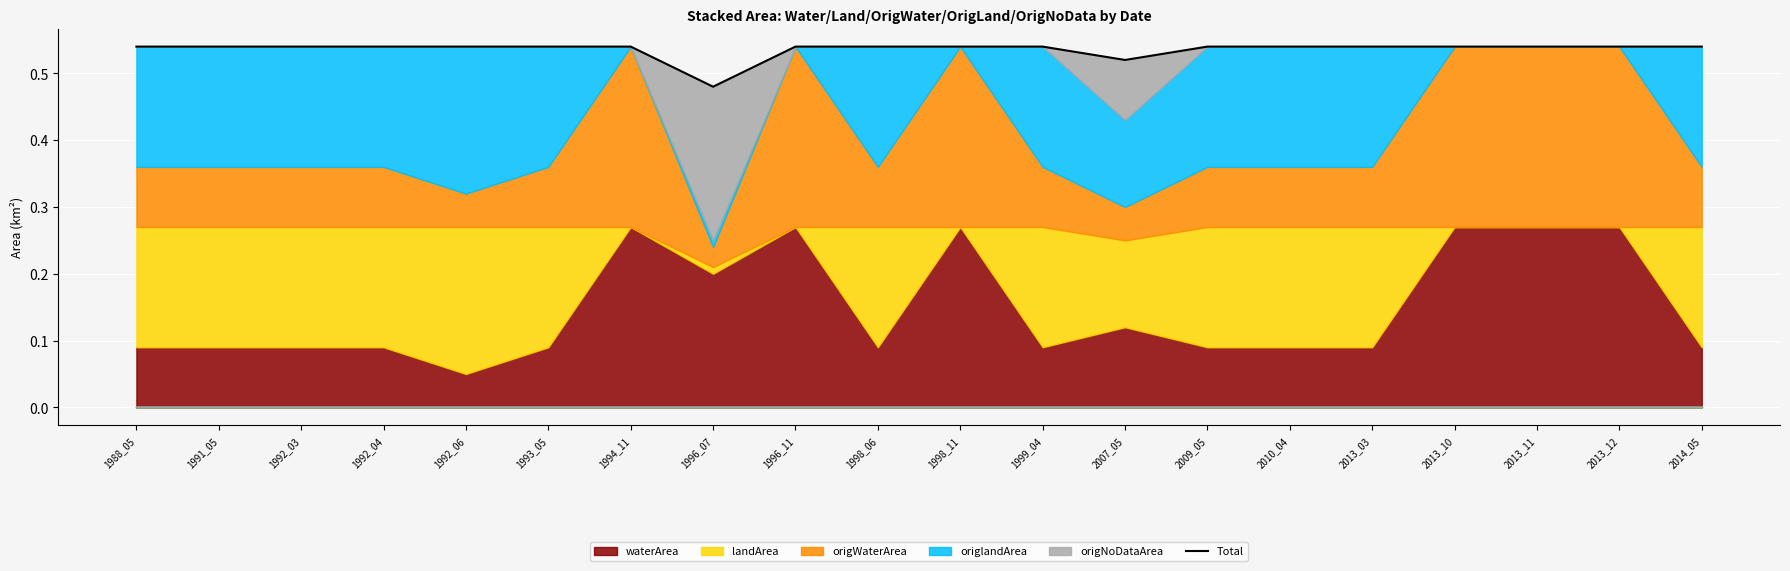

Reading right to left, list all the values displayed in this chart.

2014_05=0.5	2013_12=0.5	2013_11=0.5	2013_10=0.5	2013_03=0.5	2010_04=0.5	2009_05=0.5	2007_05=0.5	1999_04=0.5	1998_11=0.5	1998_06=0.5	1996_11=0.5	1996_07=0.5	1994_11=0.5	1993_05=0.5	1992_06=0.5	1992_04=0.5	1992_03=0.5	1991_05=0.5	1988_05=0.5